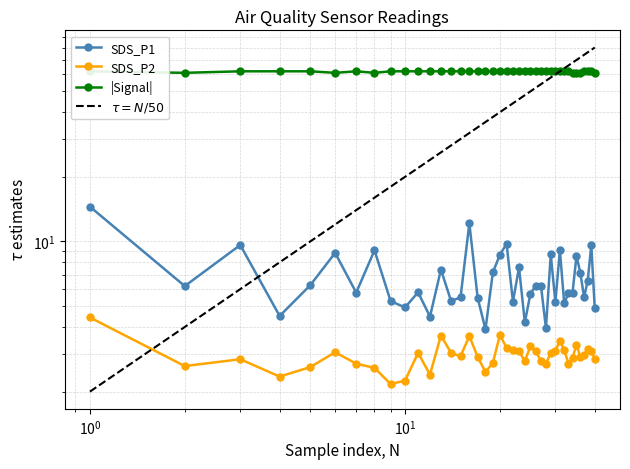

How many data points in SDS_P1 are less than 6?

20